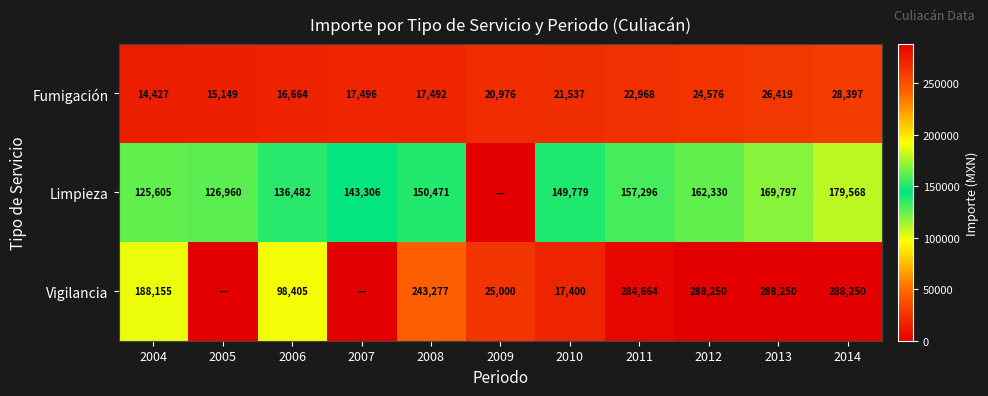

Is it true that Limpieza equals 198122.7 at 2007?

False